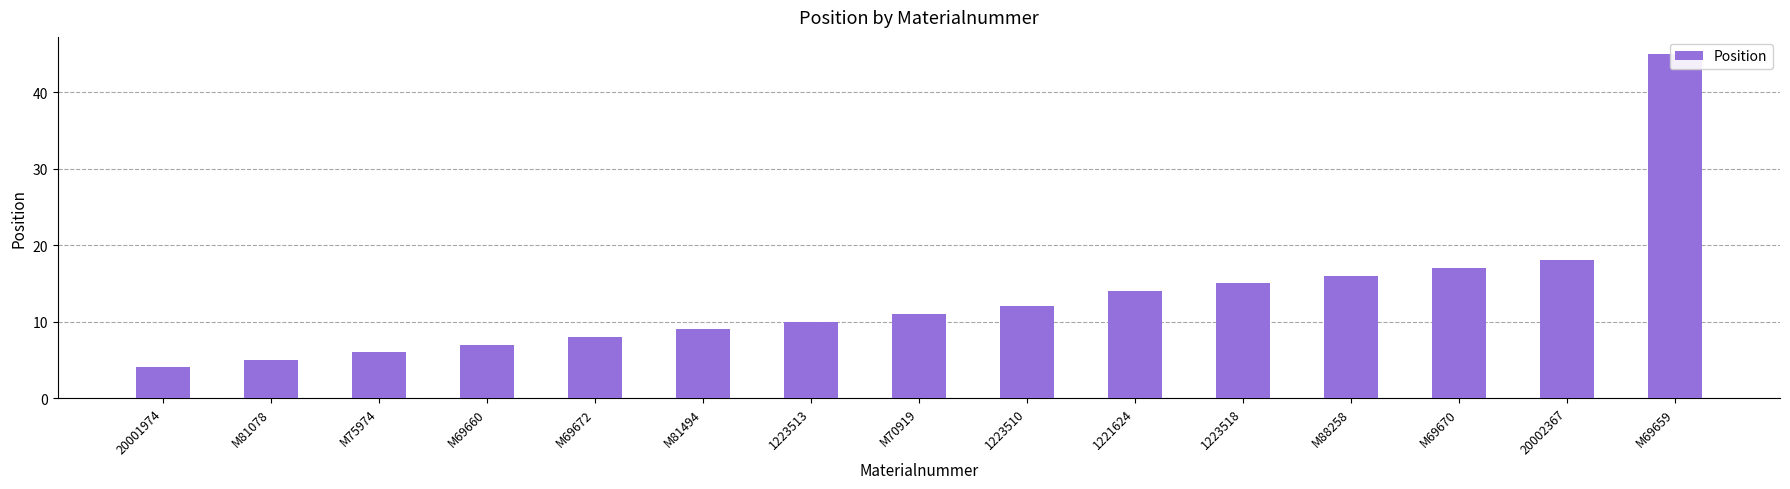

How many bars are there in total?

15